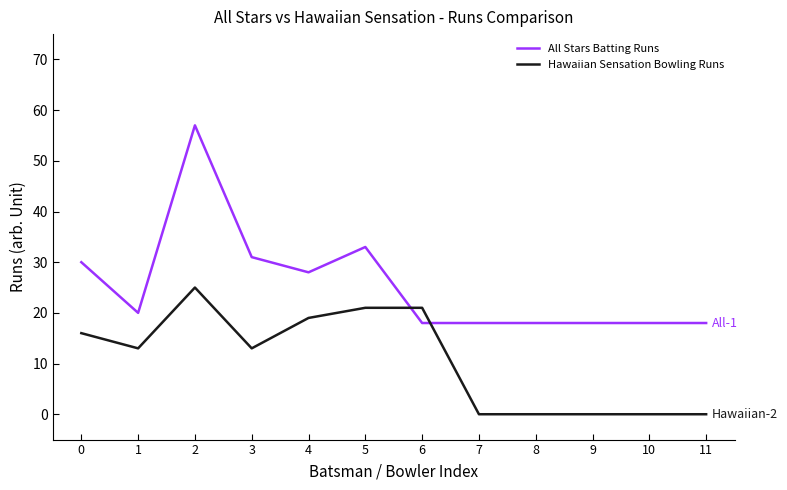

Is the value of All Stars Batting Runs at 5 greater than the value of Hawaiian Sensation Bowling Runs at 6?

Yes